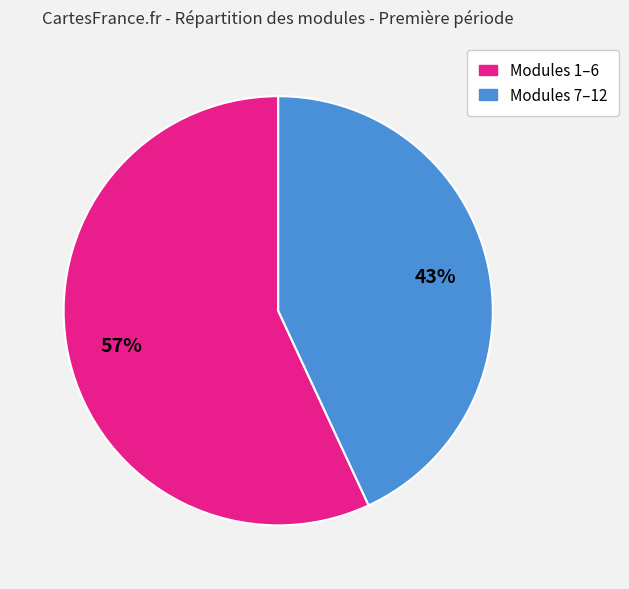

To the nearest percent, what is the average slice percentage?

50%